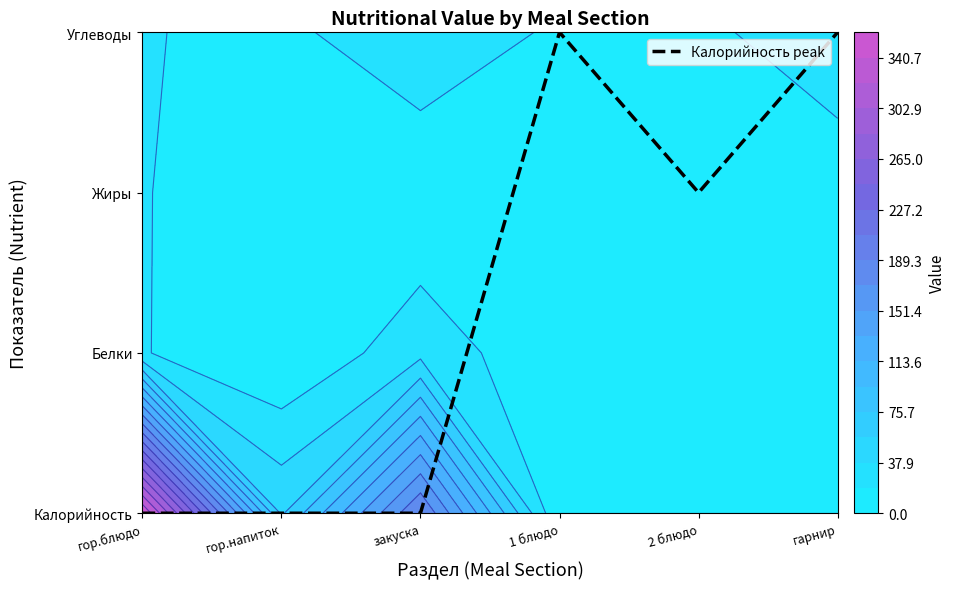

The value at 2 блюдо is 2. True or false?

True